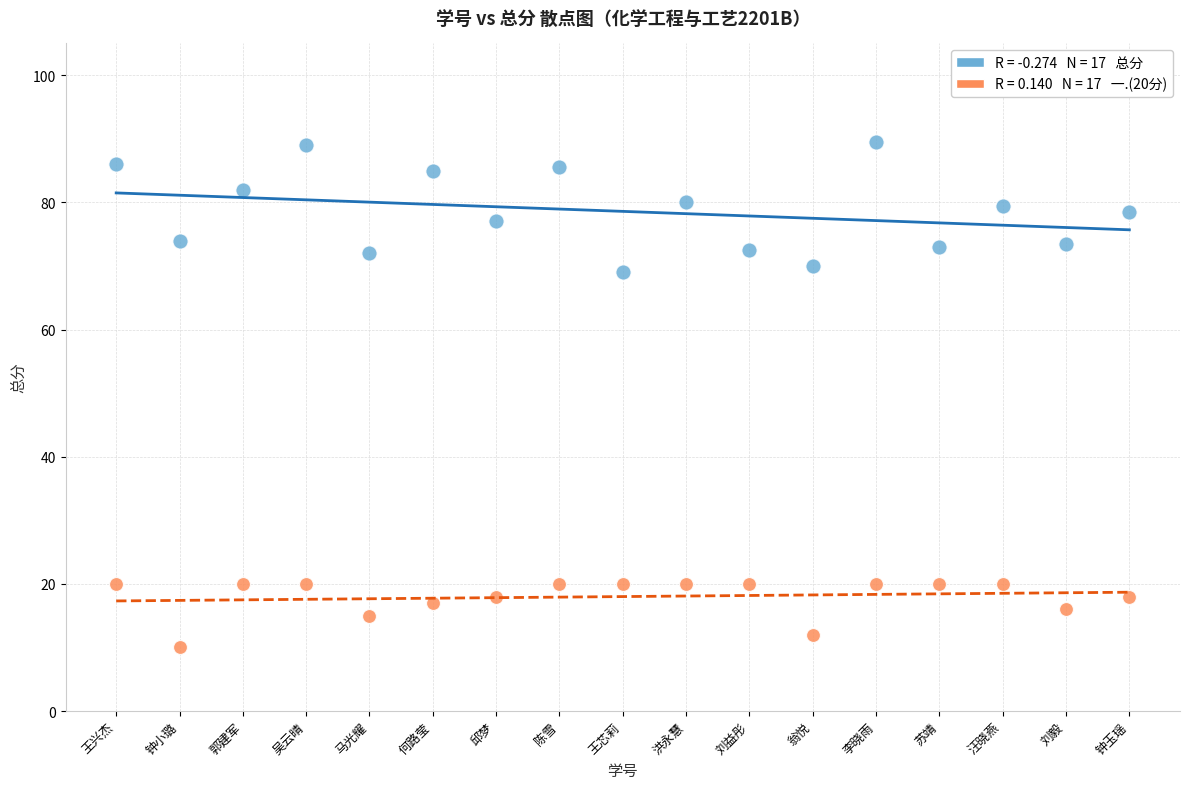

Across all data points, what is the range of Y values (max minus min)?

79.5